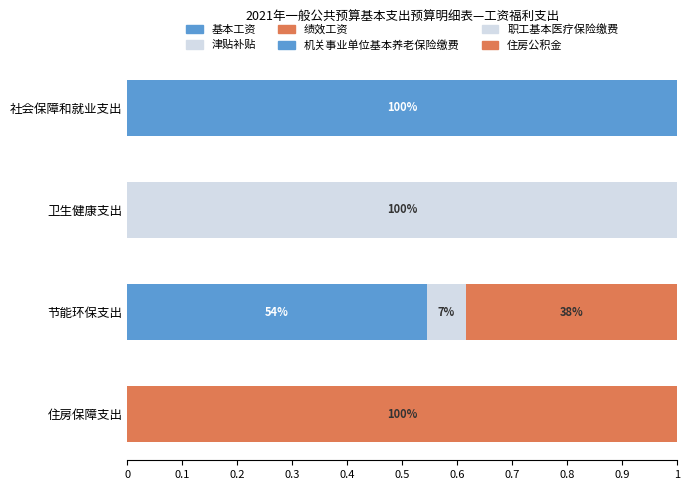

Count the number of categories in the chart.

4